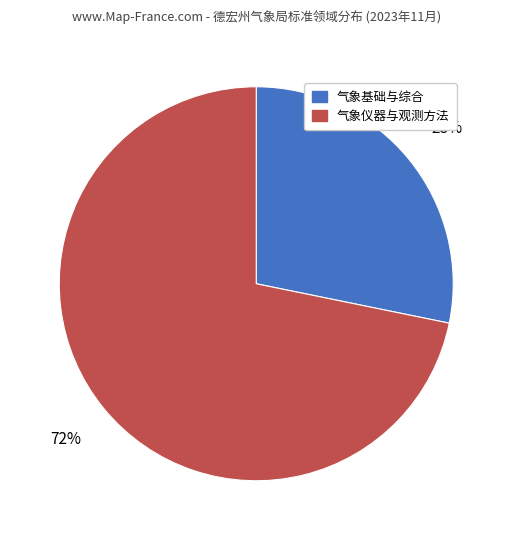

True or false: 气象基础与综合 accounts for 14% of the total.

False